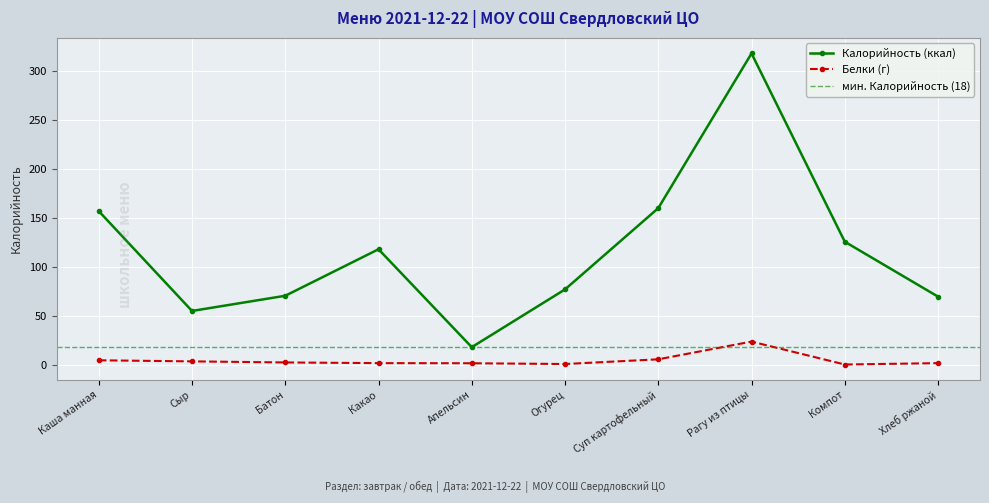

Reading right to left, transcribe all the data shown in this chart.

Калорийность: Хлеб ржаной=69.6	Компот=125.7	Рагу из птицы=318.0	Суп картофельный=160.0	Огурец=77.0	Апельсин=18.0	Какао=118.0	Батон=70.5	Сыр=55.0	Каша манная=157.0
Белки: Хлеб ржаной=1.7	Компот=0.3	Рагу из птицы=23.7	Суп картофельный=5.6	Огурец=0.8	Апельсин=1.6	Какао=1.7	Батон=2.4	Сыр=3.5	Каша манная=4.6